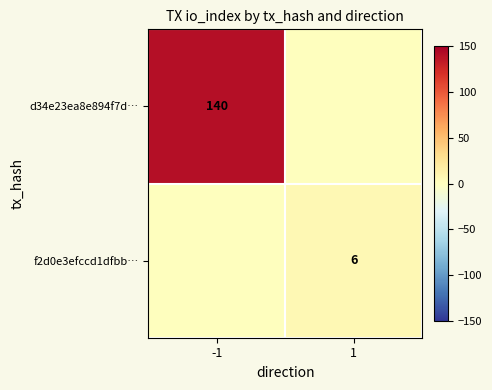

True or false: f2d0e3efccd1dfbb… has a value of 6 at 1.

True